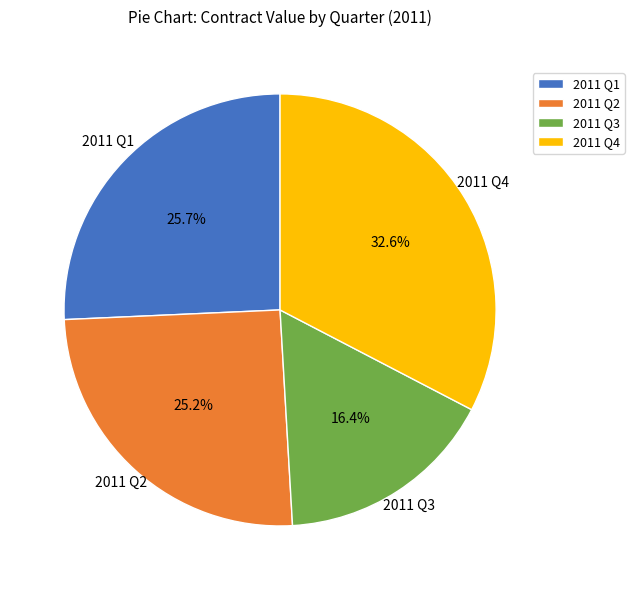

Approximately how many times larger is the value at 2011 Q2 compared to 2011 Q1?

1.0